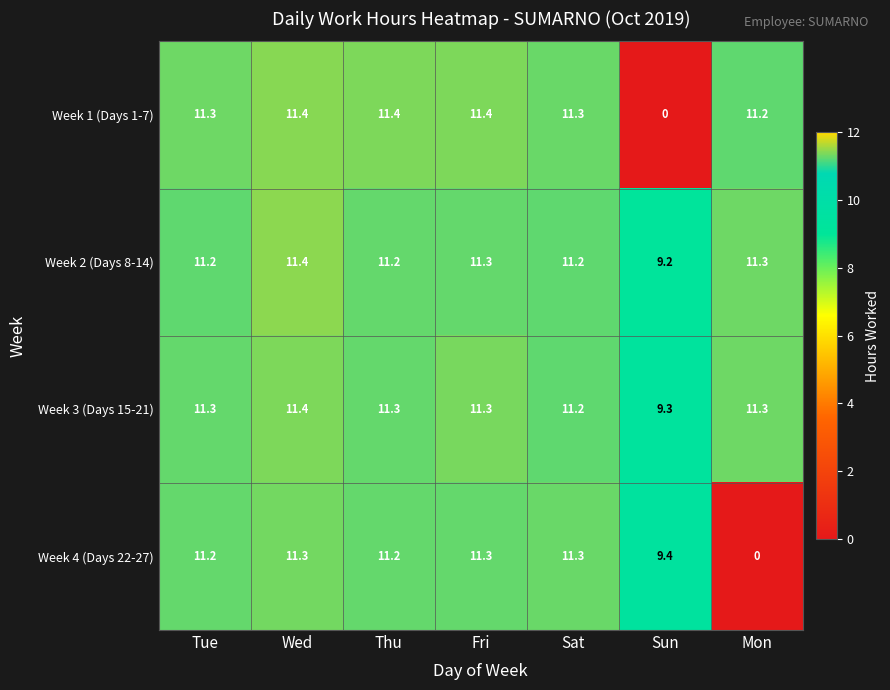

At which category is the sum across all series the highest?

Wed